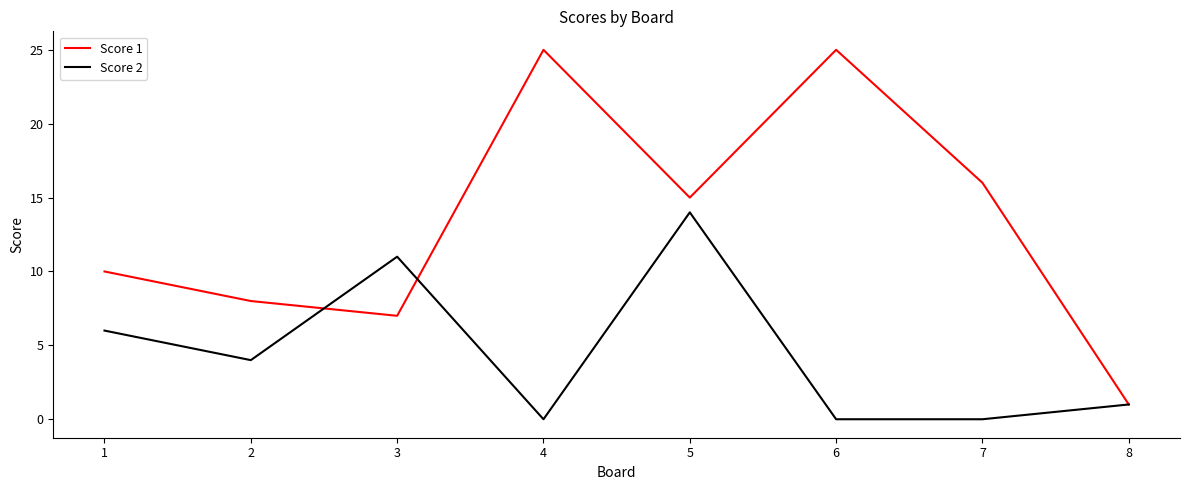

Where do Score 2 and Score 1 first cross each other?

2 and 3